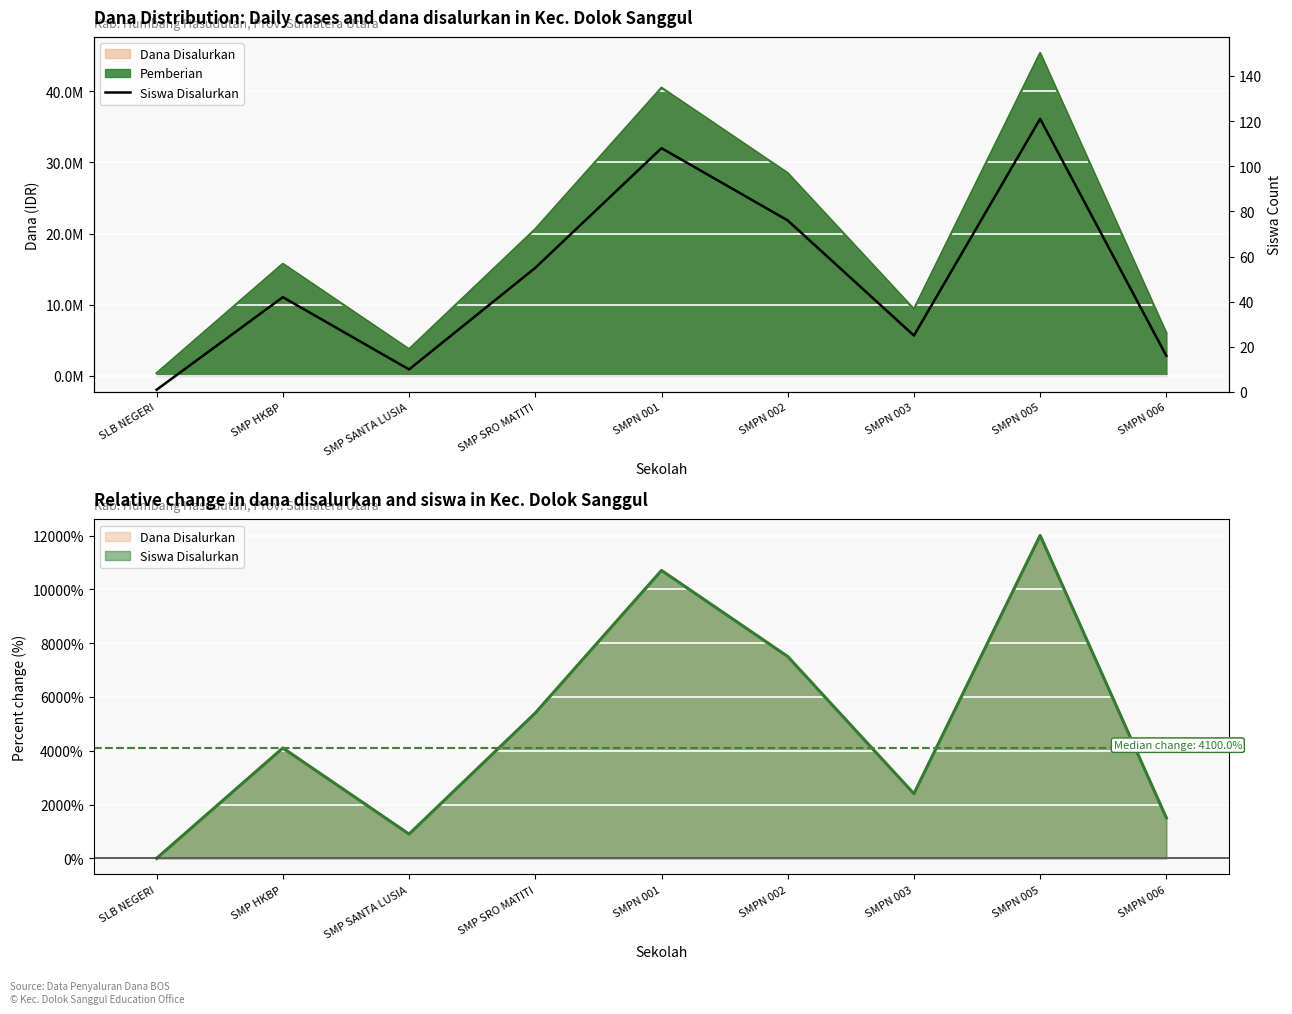

What is the sum of all values?

454